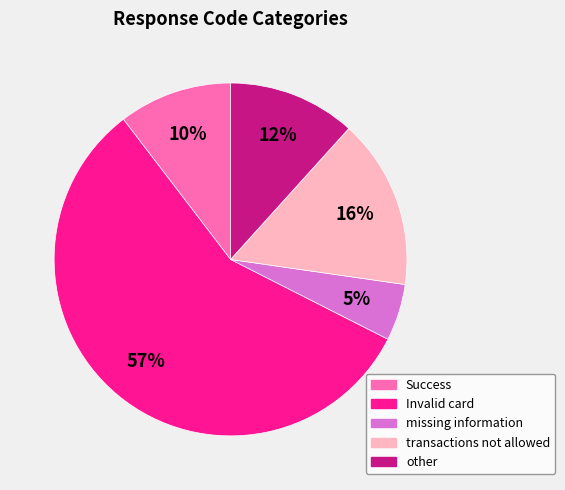

To the nearest percent, what is the difference between the Invalid card and Success slice percentages?

47%